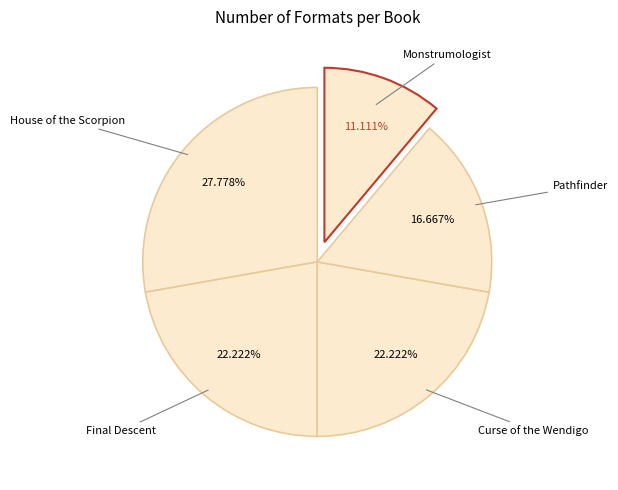

Rank the categories by value from highest to lowest.

House of the Scorpion, Final Descent, Curse of the Wendigo, Pathfinder, Monstrumologist